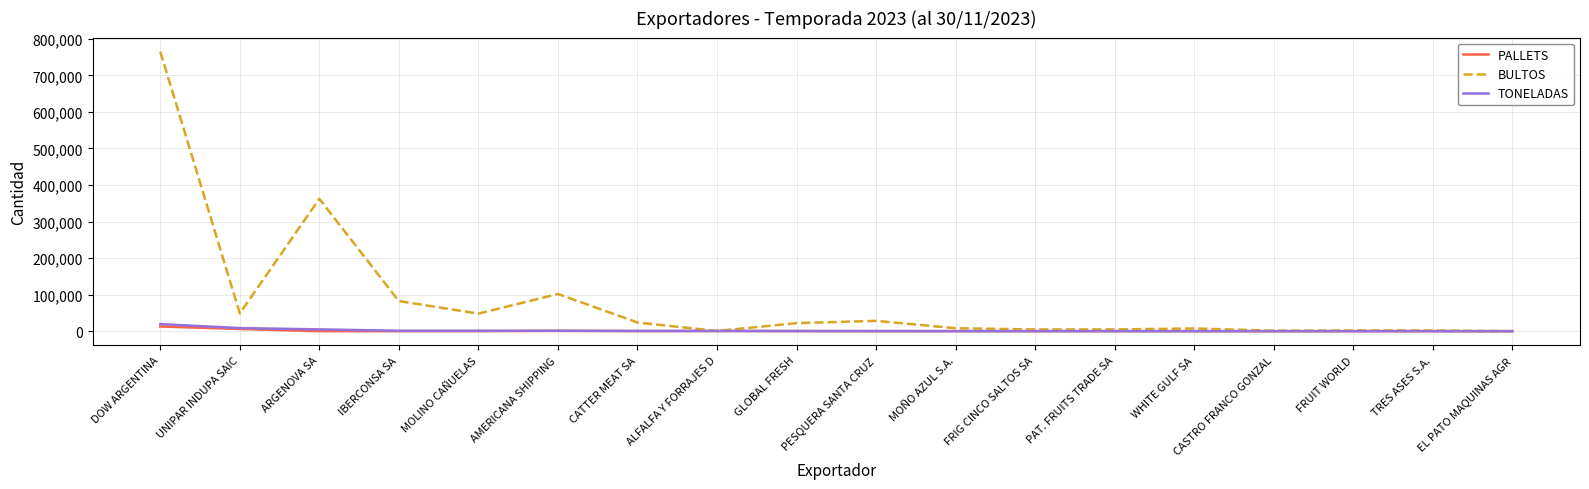

The value of BULTOS at IBERCONSA SA is 82354. True or false?

True